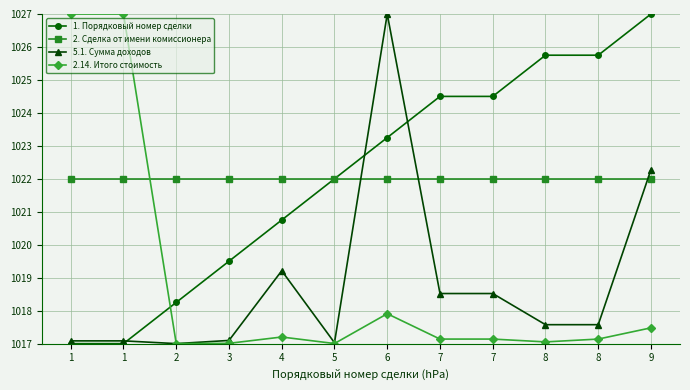

At which category is the sum across all series the highest?

6